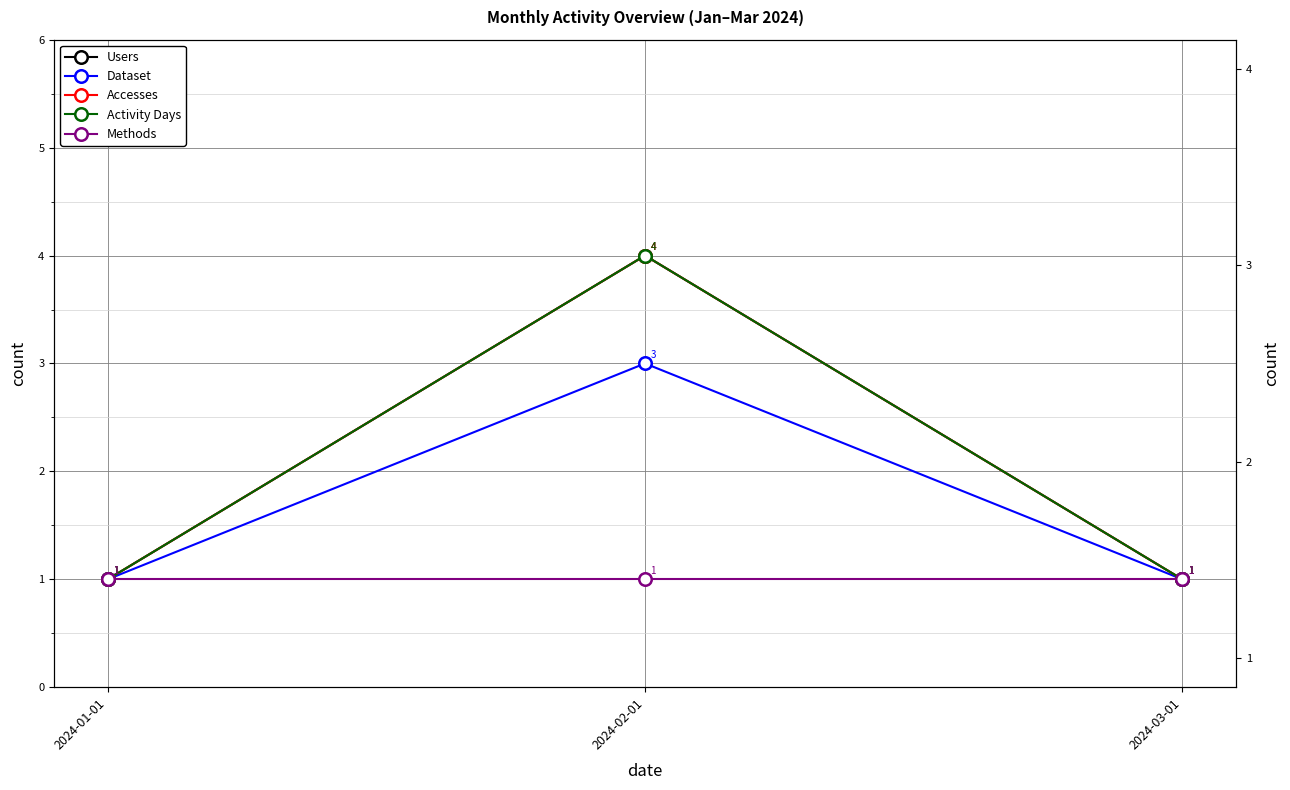

Which category has the highest value in the Dataset series?

2024-02-01